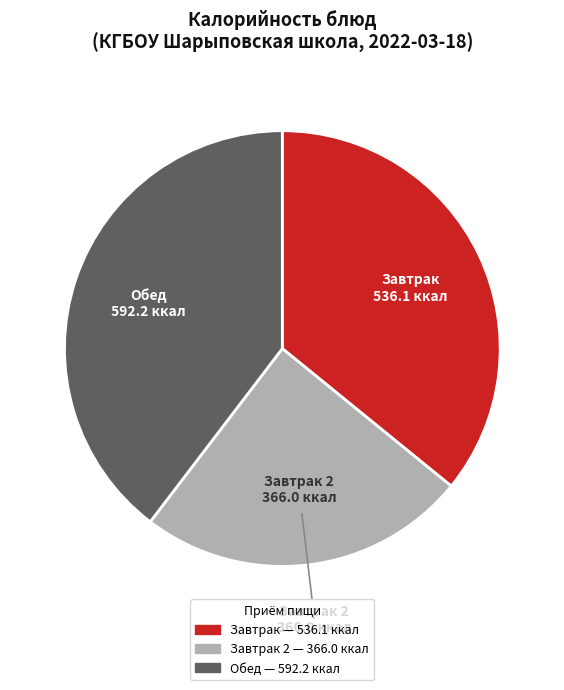

Does any single category account for the majority?

No